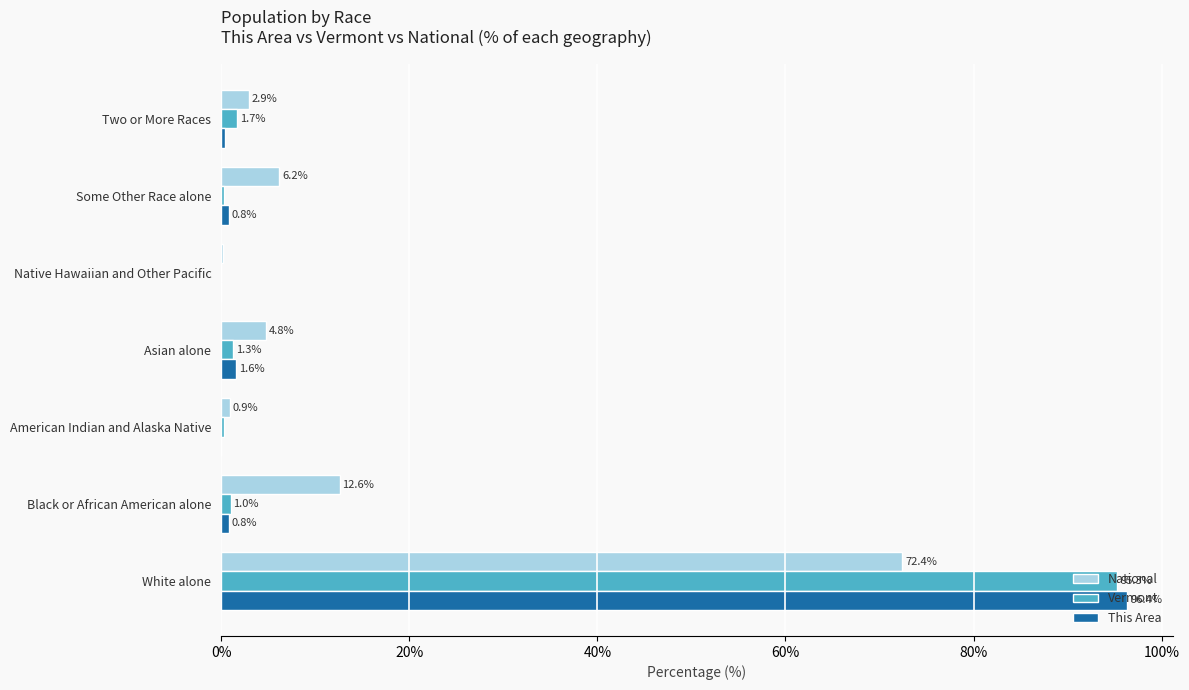

At which category is the sum across all series the highest?

White alone